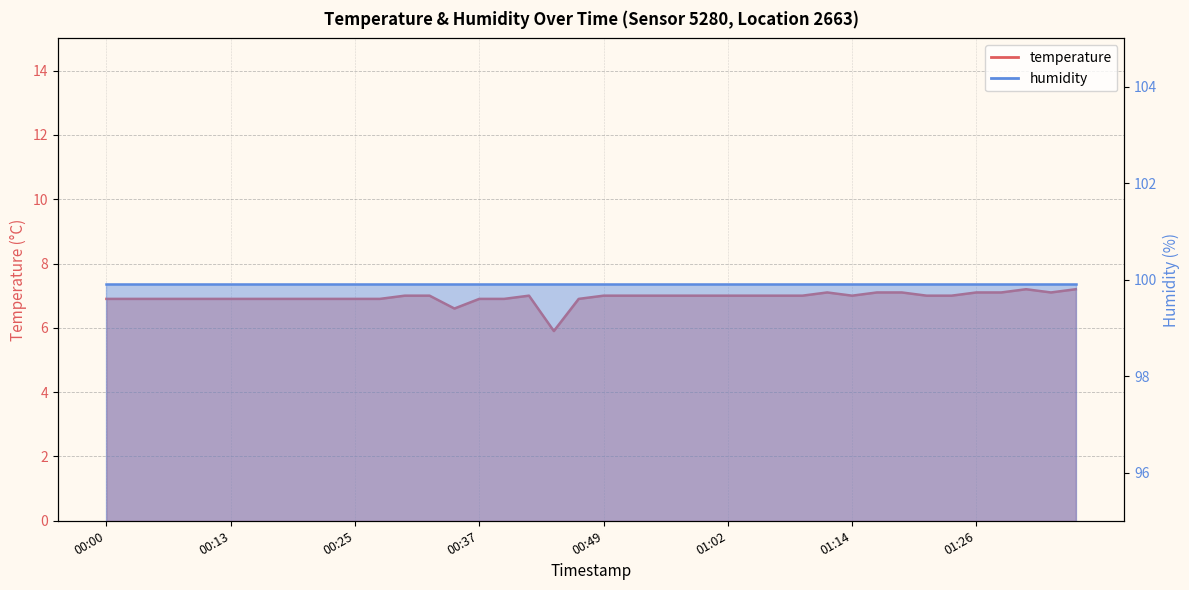

At which category does the data reach its first local peak?

00:42